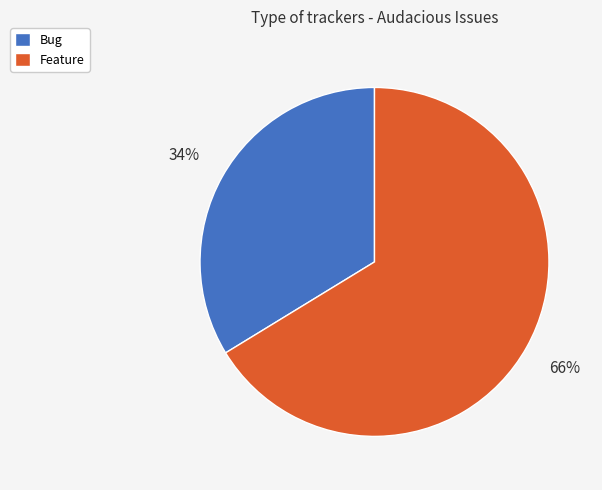

Approximately how many times larger is the value at Bug compared to Feature?

0.5